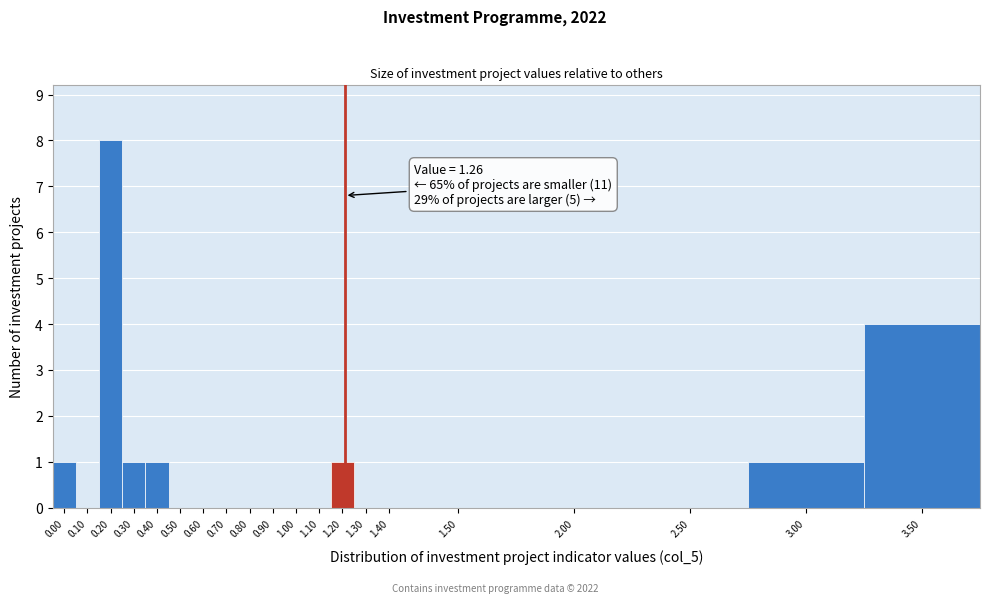

Reading right to left, what are all the values shown in this chart?

3.50=4	3.00=1	2.50=0	2.00=0	1.50=0	1.40=0	1.30=0	1.20=1	1.10=0	1.00=0	0.90=0	0.80=0	0.70=0	0.60=0	0.50=0	0.40=1	0.30=1	0.20=8	0.10=0	0.00=1